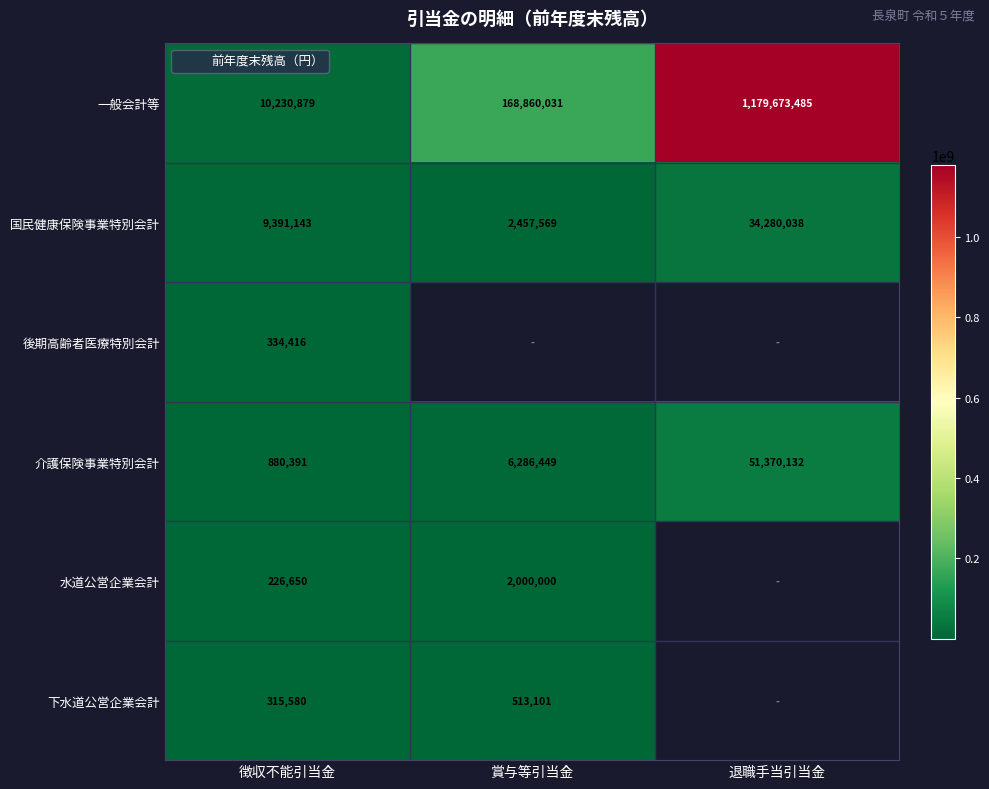

What is the difference between the highest and lowest values at 賞与等引当金?

168346930.0